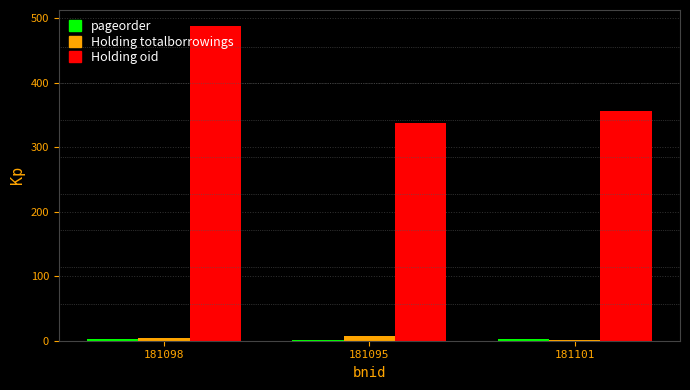

At which label does Holding oid reach its peak?

181098